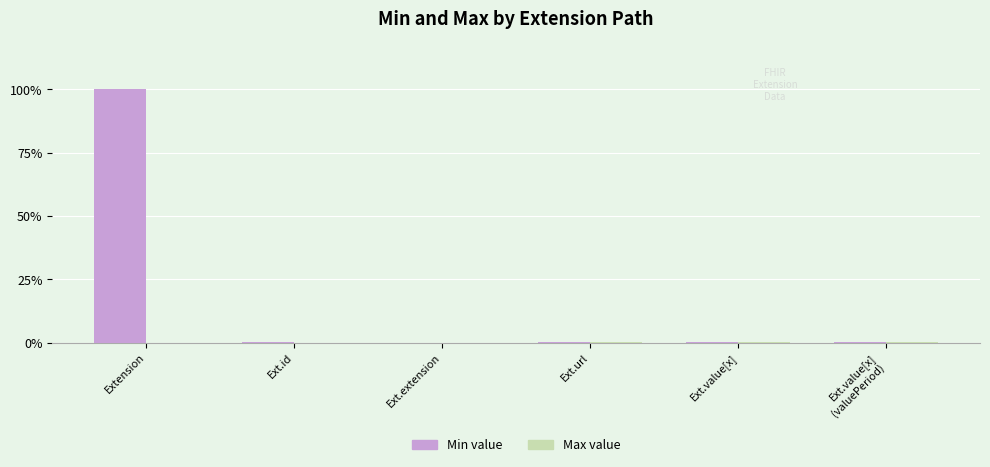

At which category does the chart reach its peak across all series?

Extension